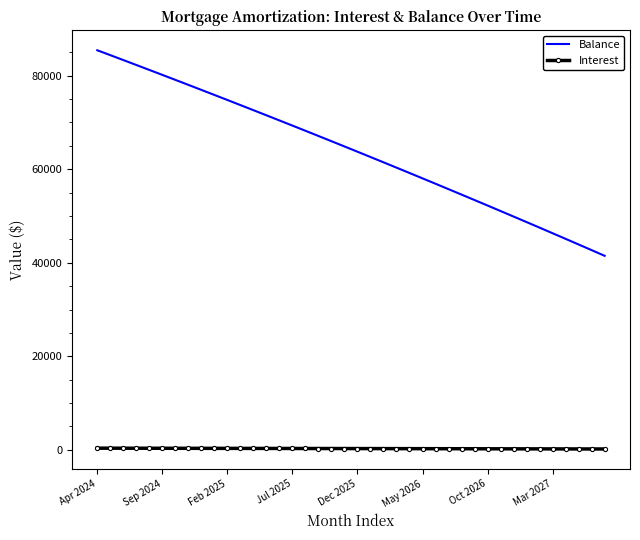

Which series has the largest range (max minus min)?

Balance